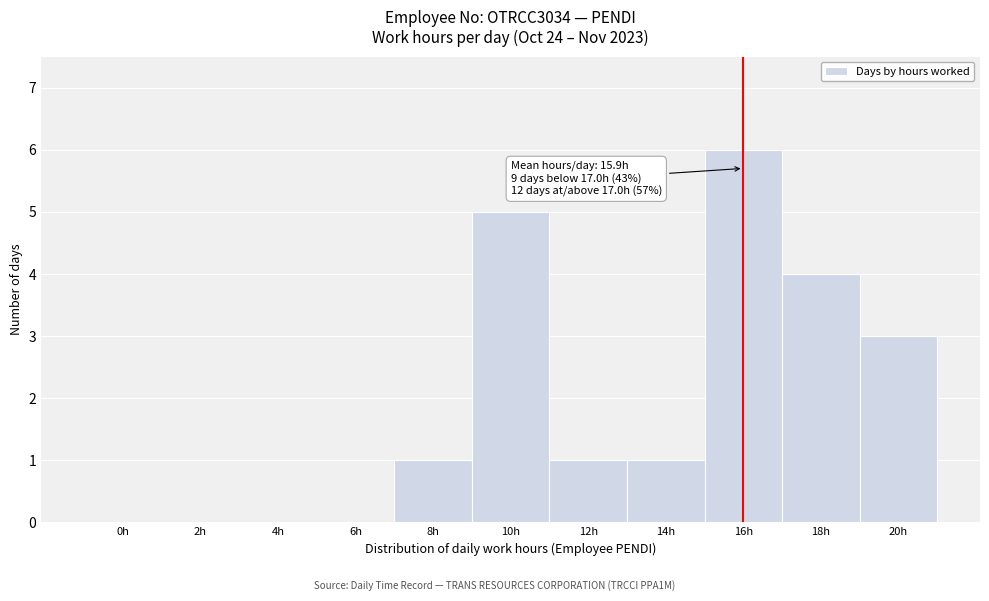

Reading right to left, what are all the values shown in this chart?

20h=3	18h=4	16h=6	14h=1	12h=1	10h=5	8h=1	6h=0	4h=0	2h=0	0h=0